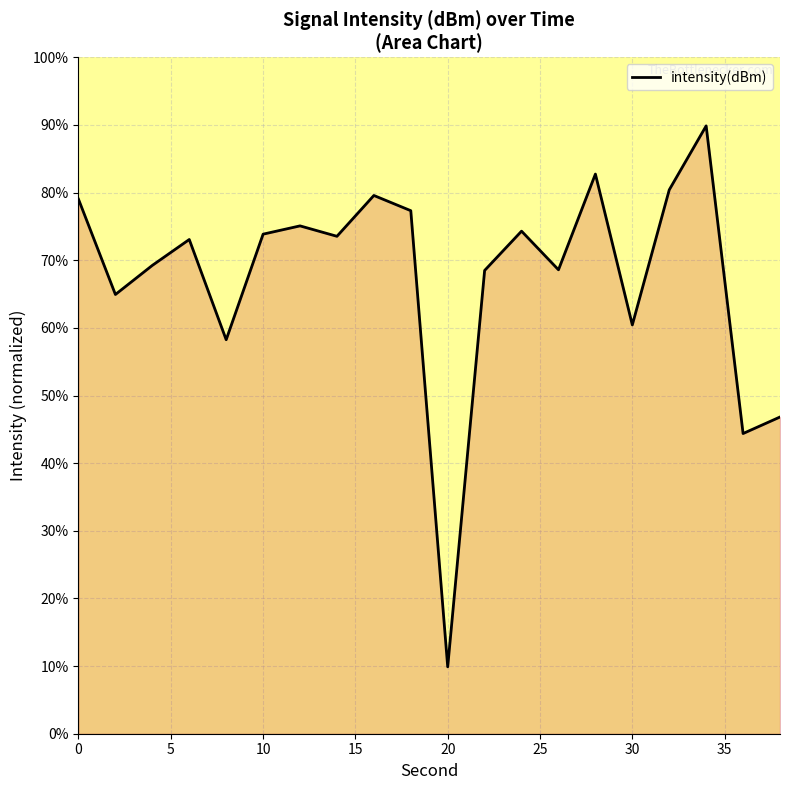

What is the maximum value shown in the chart?

89.9